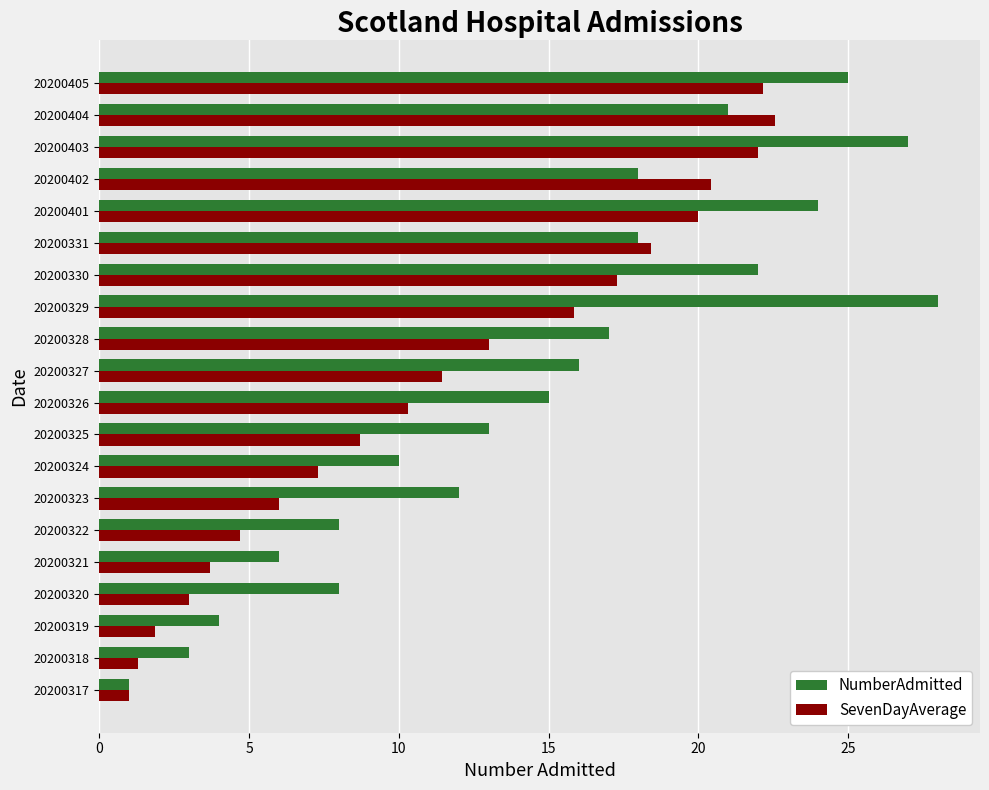

True or false: SevenDayAverage has a value of 22.6 at 20200404.

True